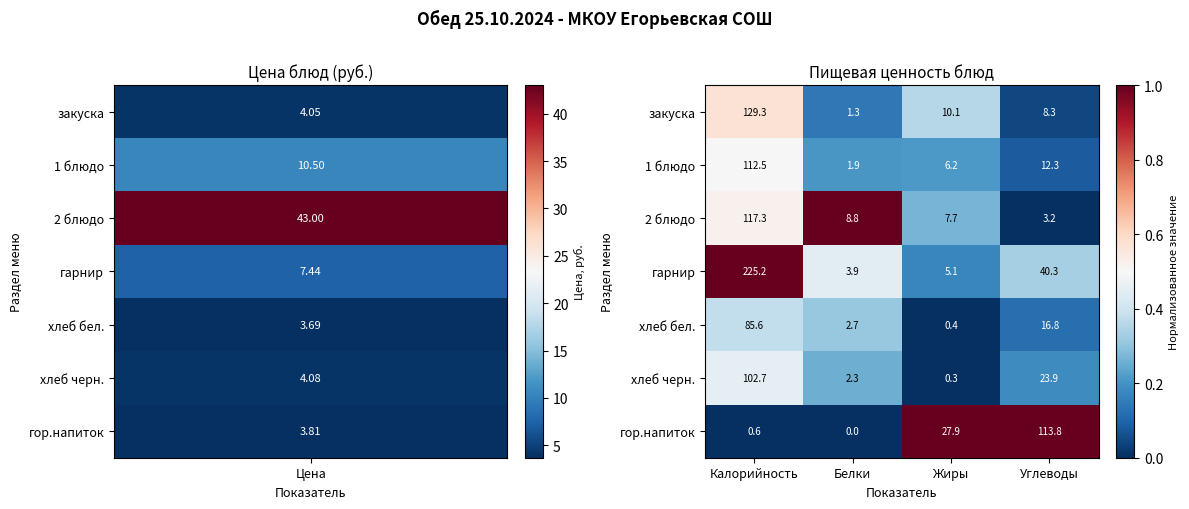

Reading left to right, what are all the values shown in this chart?

закуска: Калорийность=129.3	Белки=1.3	Жиры=10.1	Углеводы=8.3
1 блюдо: Калорийность=112.5	Белки=1.9	Жиры=6.2	Углеводы=12.3
2 блюдо: Калорийность=117.3	Белки=8.8	Жиры=7.7	Углеводы=3.2
гарнир: Калорийность=225.2	Белки=3.9	Жиры=5.1	Углеводы=40.3
хлеб бел.: Калорийность=85.6	Белки=2.7	Жиры=0.4	Углеводы=16.8
хлеб черн.: Калорийность=102.7	Белки=2.3	Жиры=0.3	Углеводы=23.9
гор.напиток: Калорийность=0.6	Белки=0.0	Жиры=27.9	Углеводы=113.8